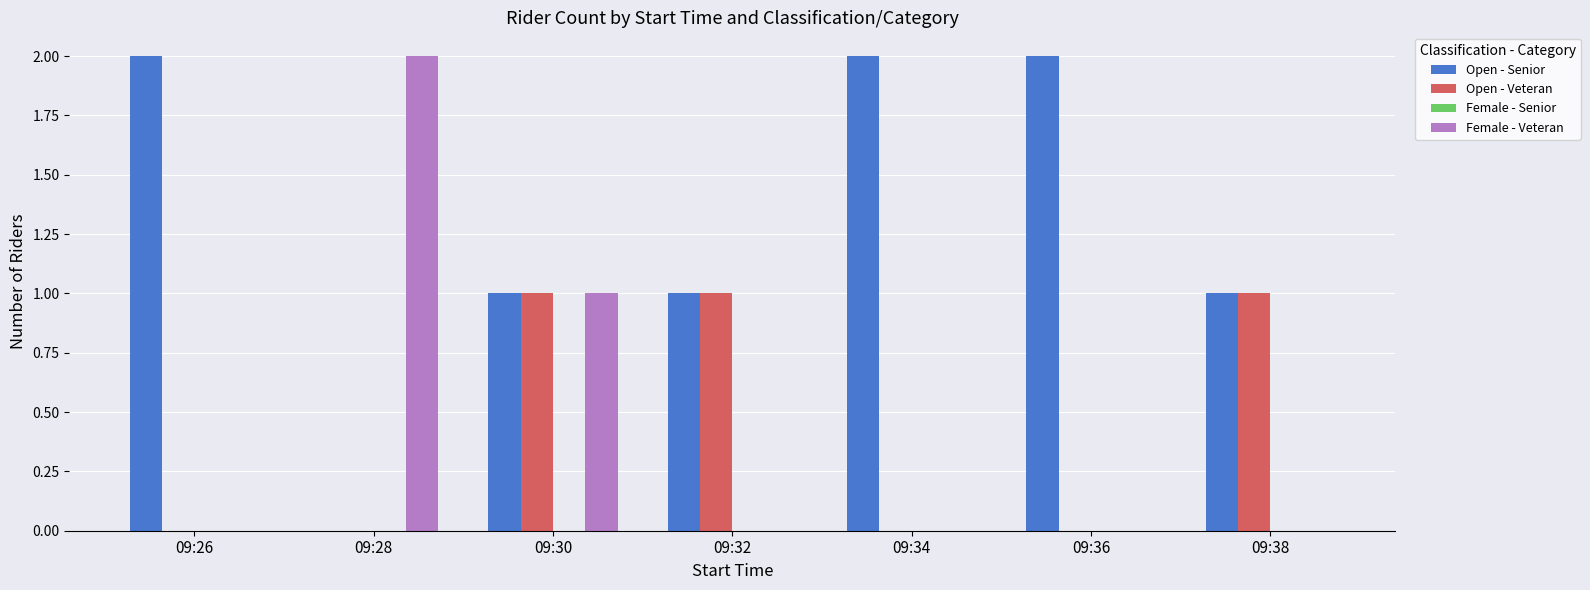

At which category is the sum across all series the highest?

09:30